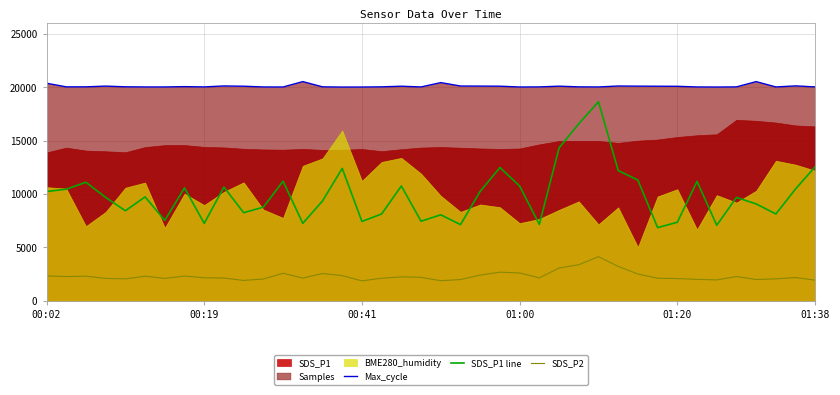

The value of SDS_P1 line at 01:38 is 2383.2. True or false?

False